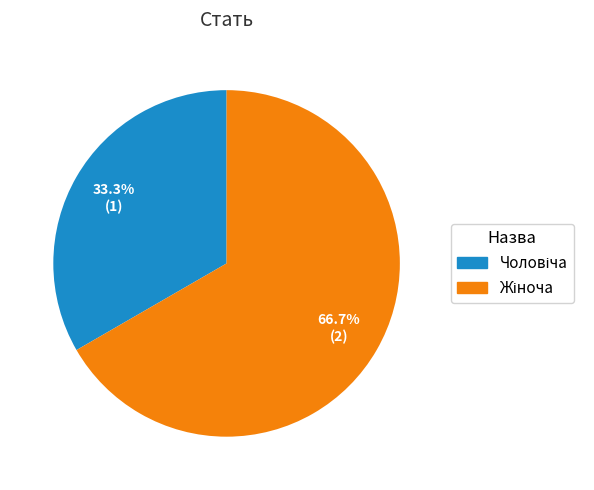

To the nearest percent, what is the difference between the largest and smallest slice percentages?

33%